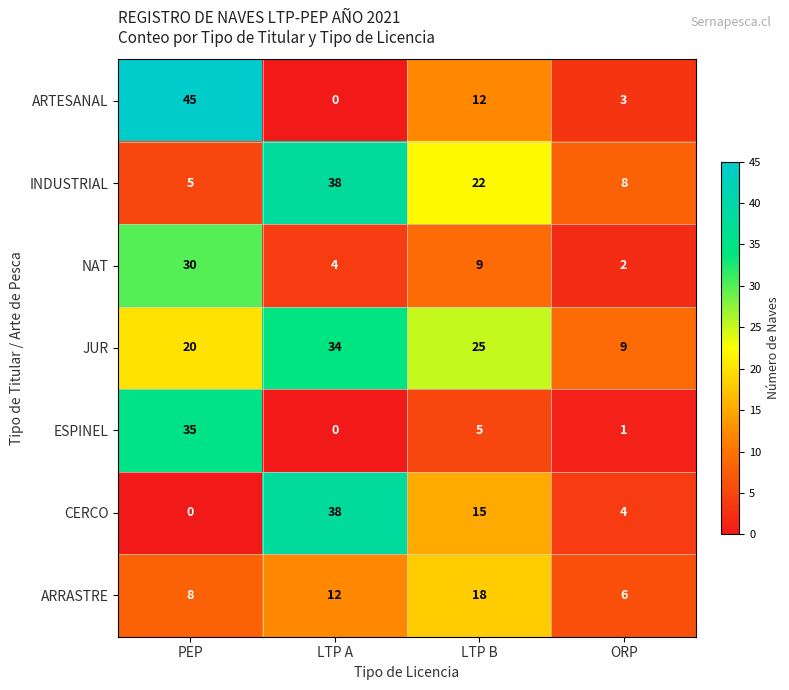

Is it true that JUR equals 19 at LTP A?

False